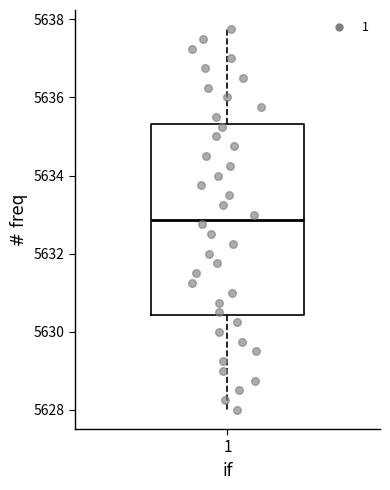

Read this box plot against the y-axis: the position of the median line, the range covered by the box, and the ends of both whiskers. The values are not printed on the chart, so give them approximately, as read against the axis.

median 5632.8, box 5630.4 to 5635.4, whiskers 5628.0 to 5637.8